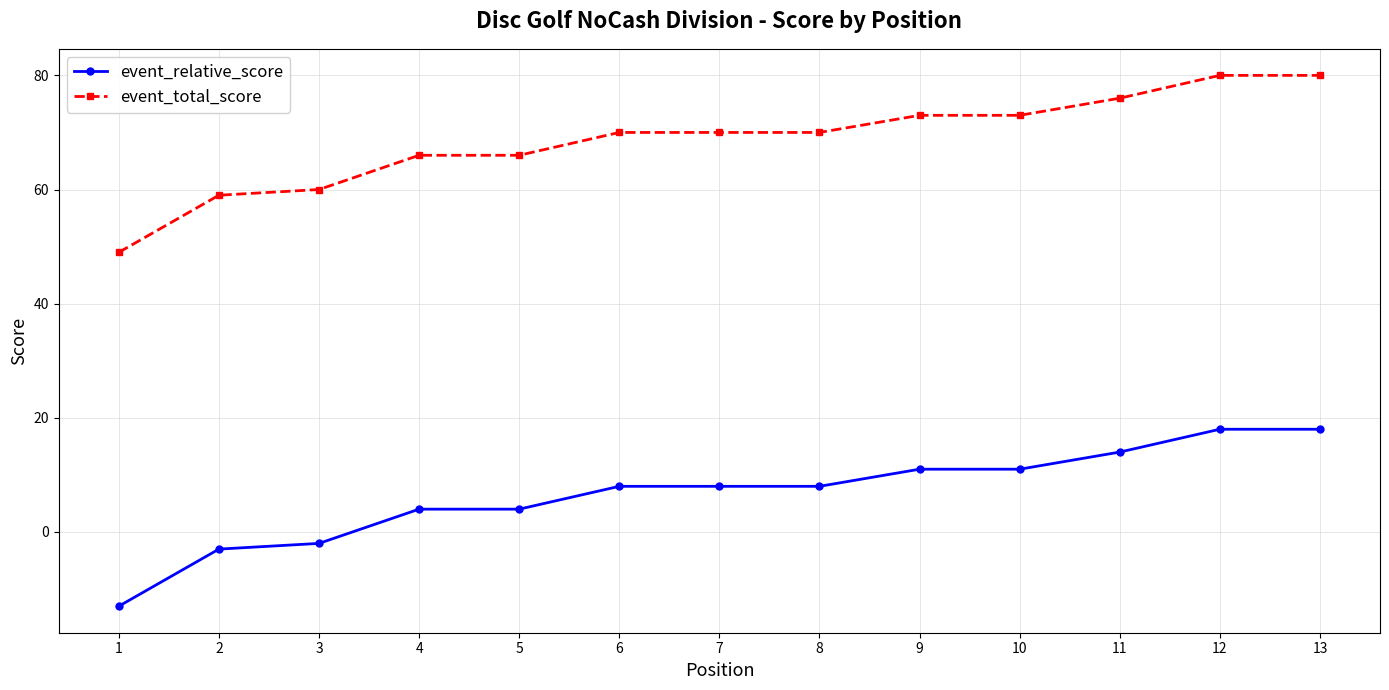

How many lines are shown in the chart?

2